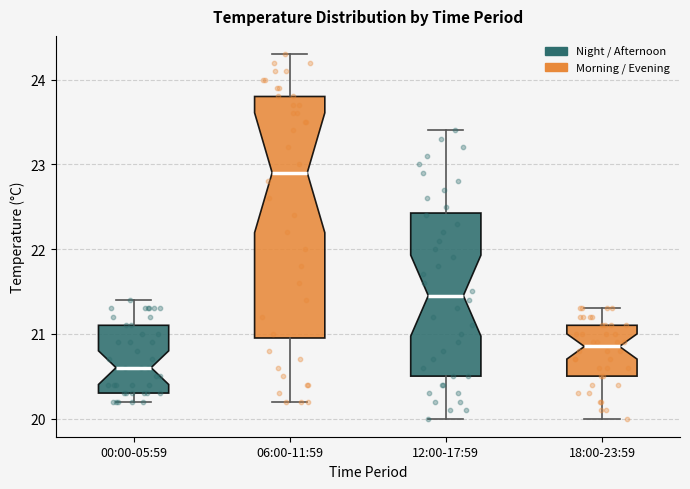

Which box has the highest median line?

06:00-11:59